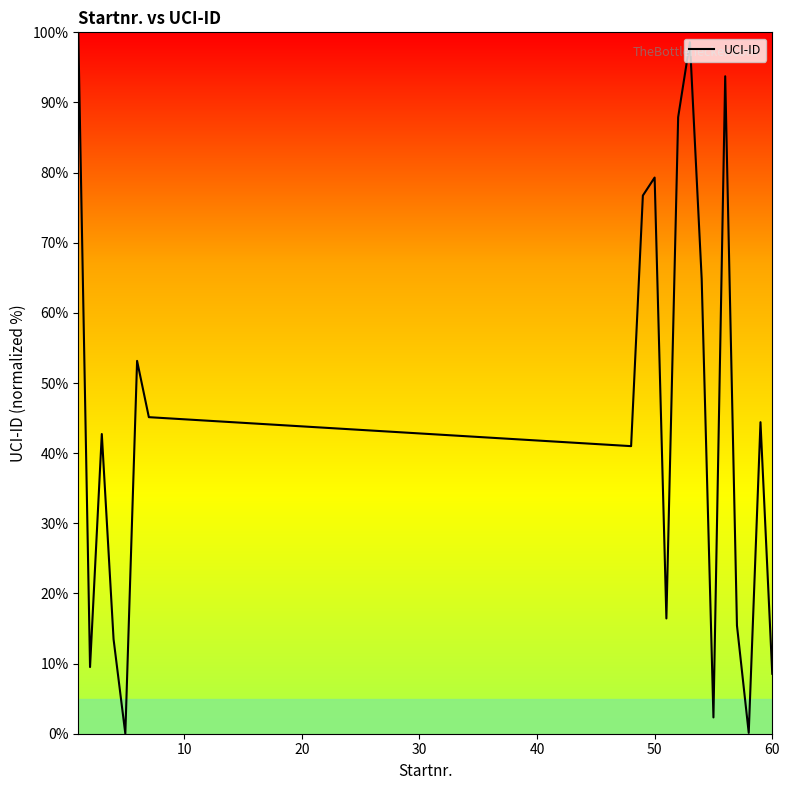

What is the sum of all values?

893.4